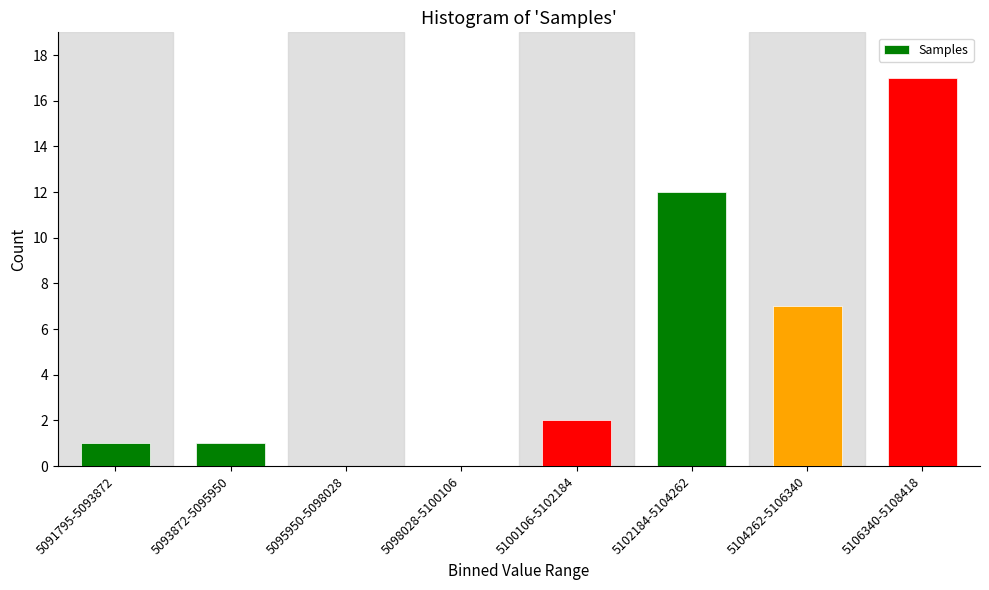

Reading left to right, transcribe all the data shown in this chart.

5091795-5093872=1	5093872-5095950=1	5095950-5098028=0	5098028-5100106=0	5100106-5102184=2	5102184-5104262=12	5104262-5106340=7	5106340-5108418=17